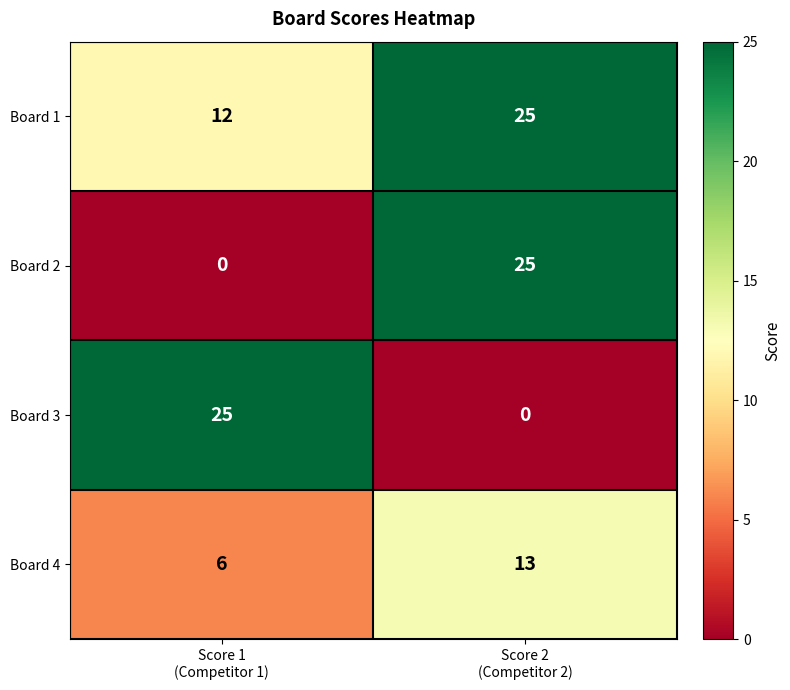

What is the highest value of the Board 1 series?

25